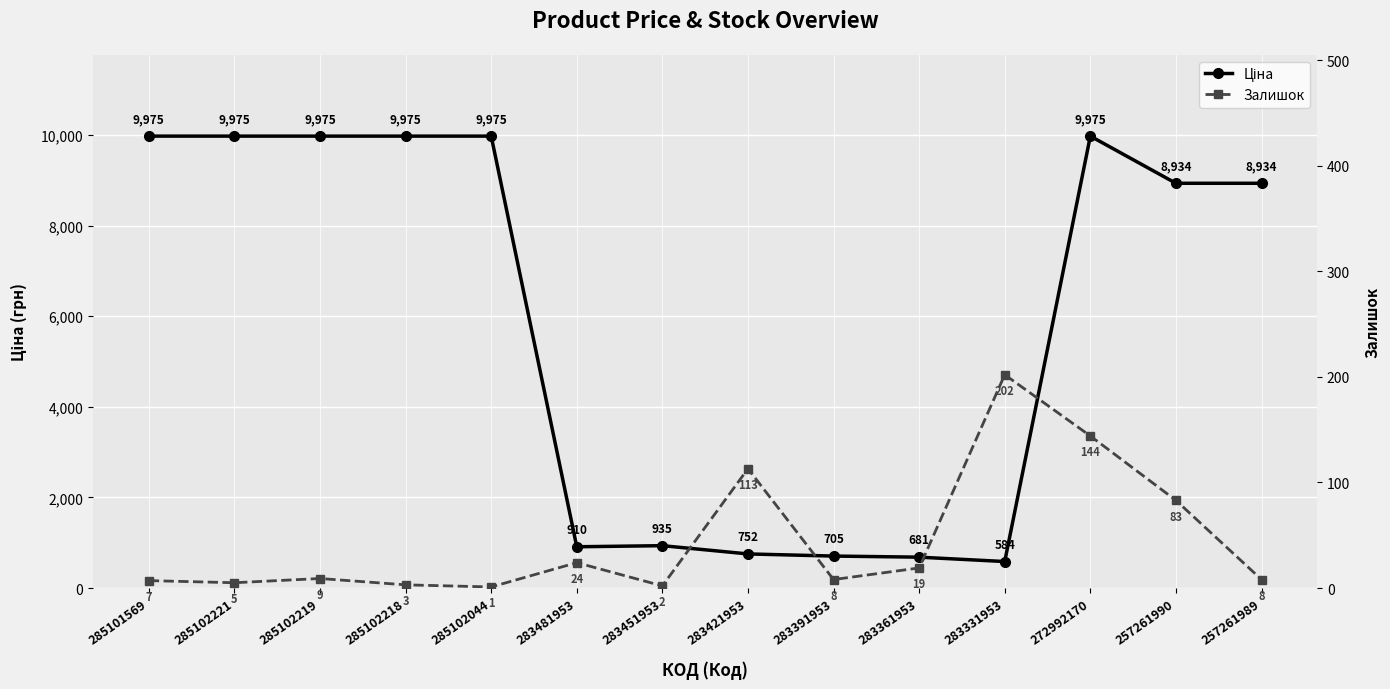

What is the value of the Ціна point at the 12th from the left?

9975.0